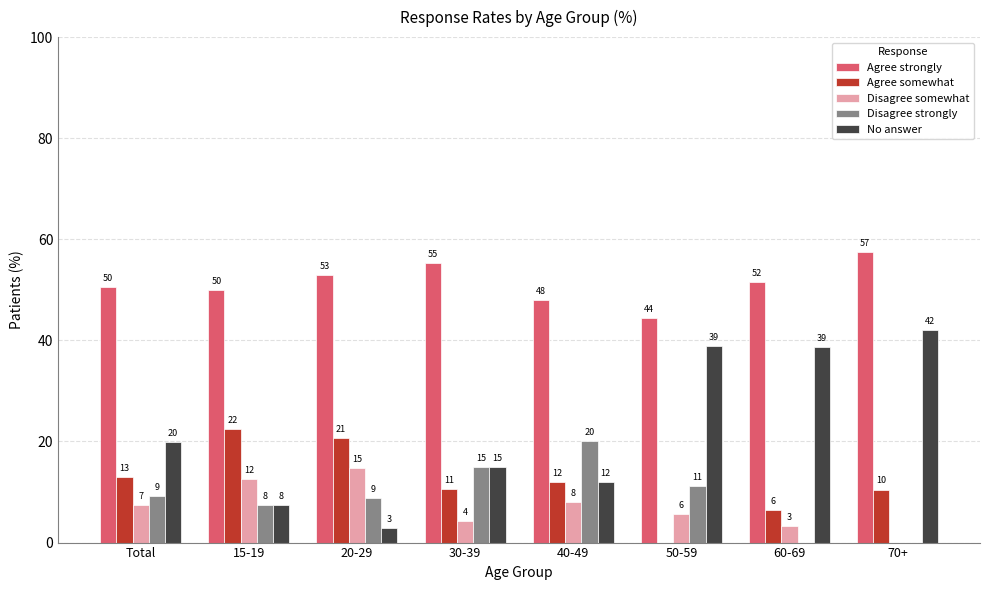

Reading left to right, transcribe all the data shown in this chart.

Agree strongly: Total=50.5	15-19=50.0	20-29=52.9	30-39=55.3	40-49=48.0	50-59=44.4	60-69=51.6	70+=57.4
Agree somewhat: Total=13.0	15-19=22.5	20-29=20.6	30-39=10.6	40-49=12.0	50-59=0.0	60-69=6.5	70+=10.5
Disagree somewhat: Total=7.4	15-19=12.5	20-29=14.7	30-39=4.3	40-49=8.0	50-59=5.6	60-69=3.2	70+=0.0
Disagree strongly: Total=9.3	15-19=7.5	20-29=8.8	30-39=14.9	40-49=20.0	50-59=11.1	60-69=0.0	70+=0.0
No answer: Total=19.9	15-19=7.5	20-29=2.9	30-39=14.9	40-49=12.0	50-59=38.9	60-69=38.7	70+=42.1